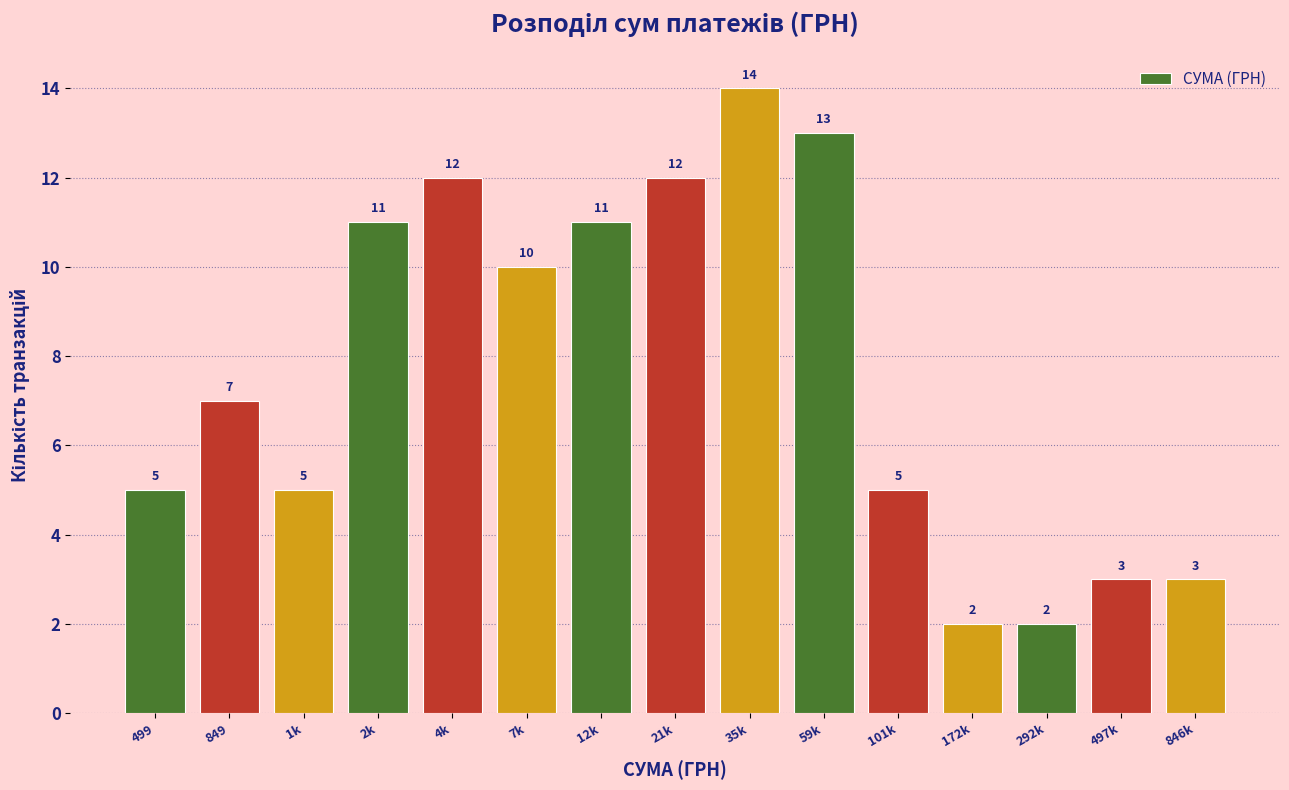

Reading right to left, extract all data points from this chart.

846k=3	497k=3	292k=2	172k=2	101k=5	59k=13	35k=14	21k=12	12k=11	7k=10	4k=12	2k=11	1k=5	849=7	499=5